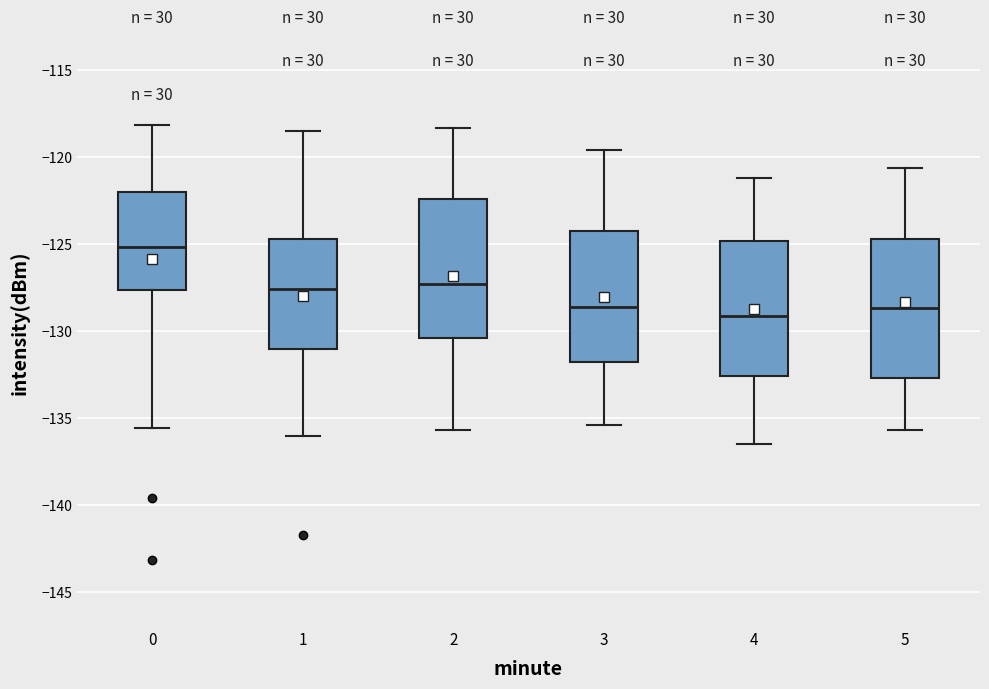

Where does the median line of the box at x = 2 sit on the y-axis? The values are not printed on the chart, so give them approximately, as read against the axis.

-127.0